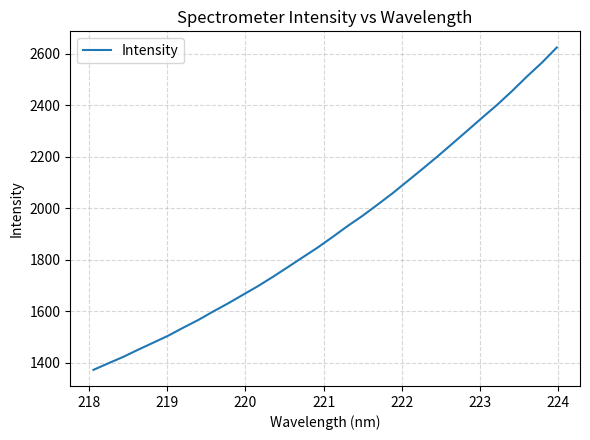

What is the greatest value displayed?

2625.0